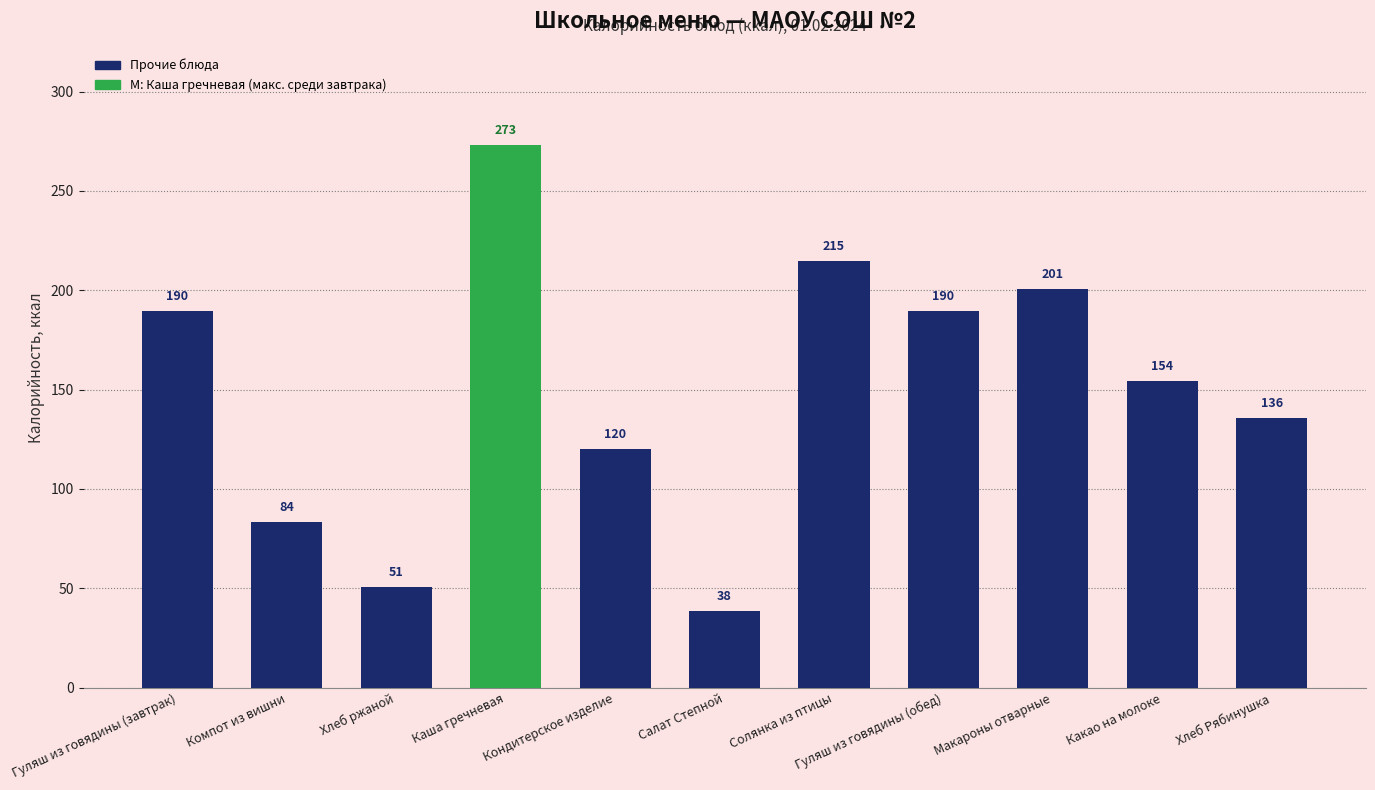

Which label corresponds to the largest value in the chart?

Каша гречневая